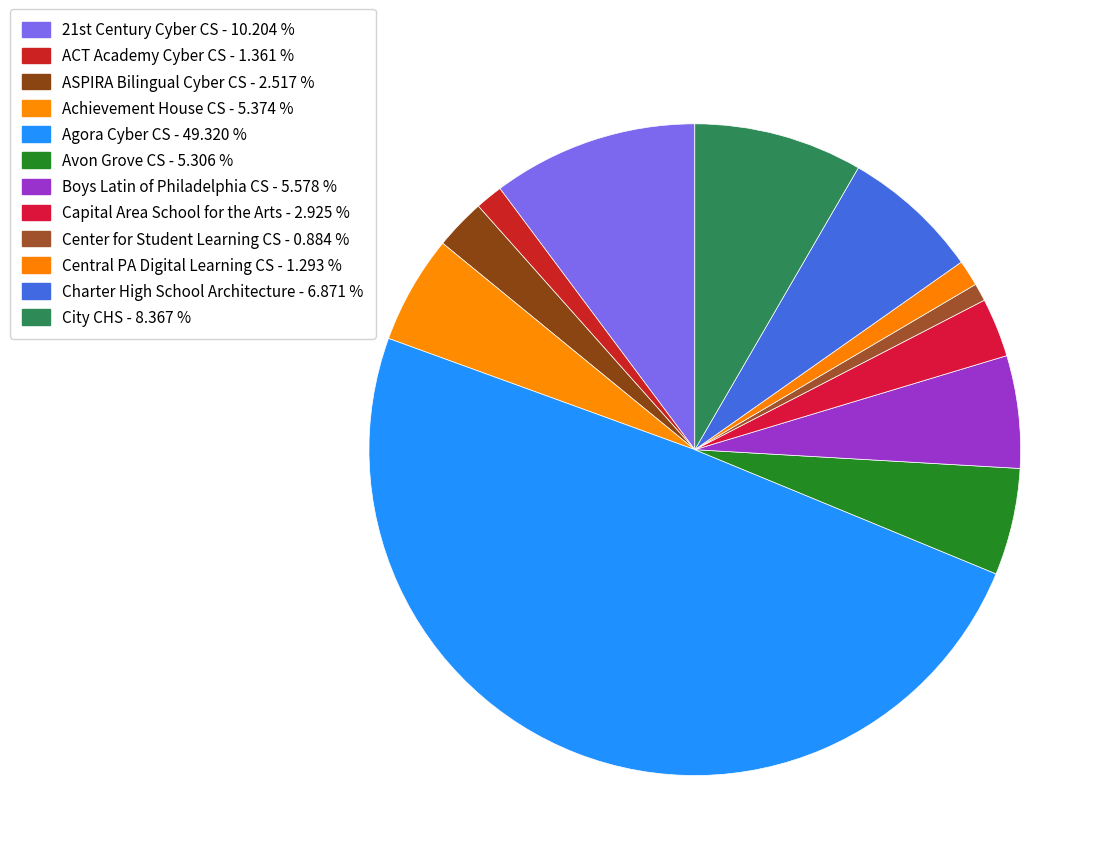

Does Charter High School Architecture represent more than half of the total?

No